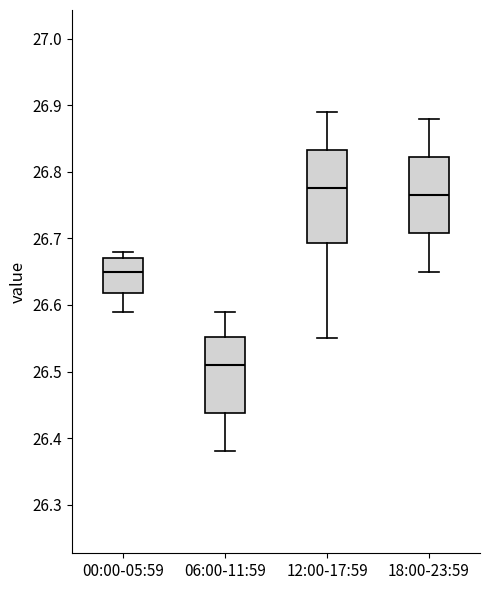

Which box is the tallest, from its lower edge to its upper edge?

12:00-17:59